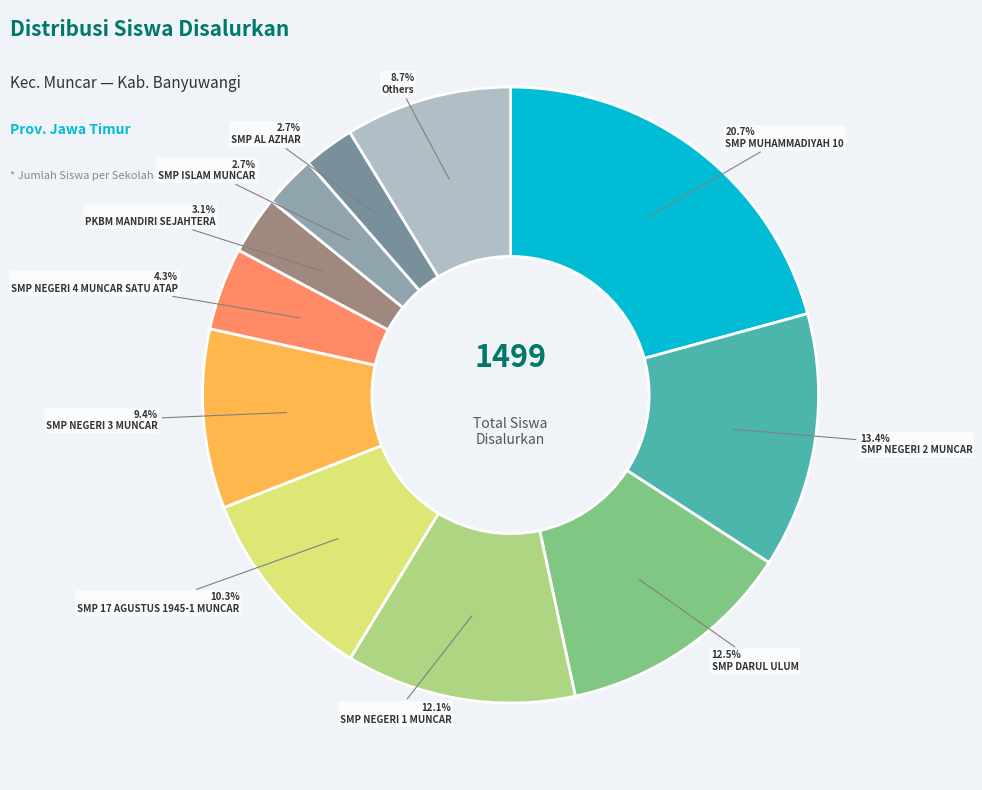

How many segments does this pie chart have?

11